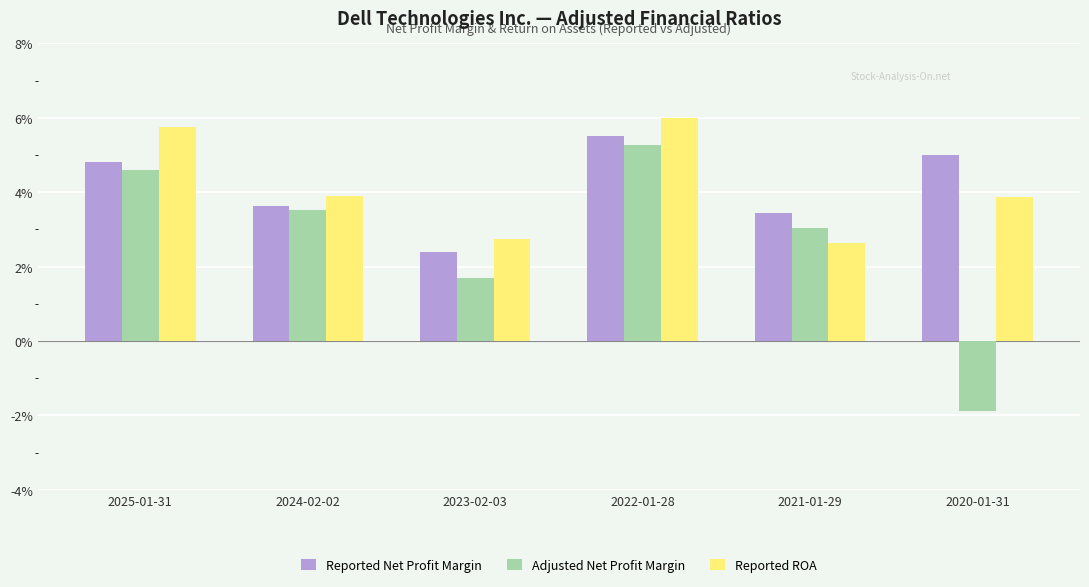

At which category is the sum across all series the highest?

2022-01-28